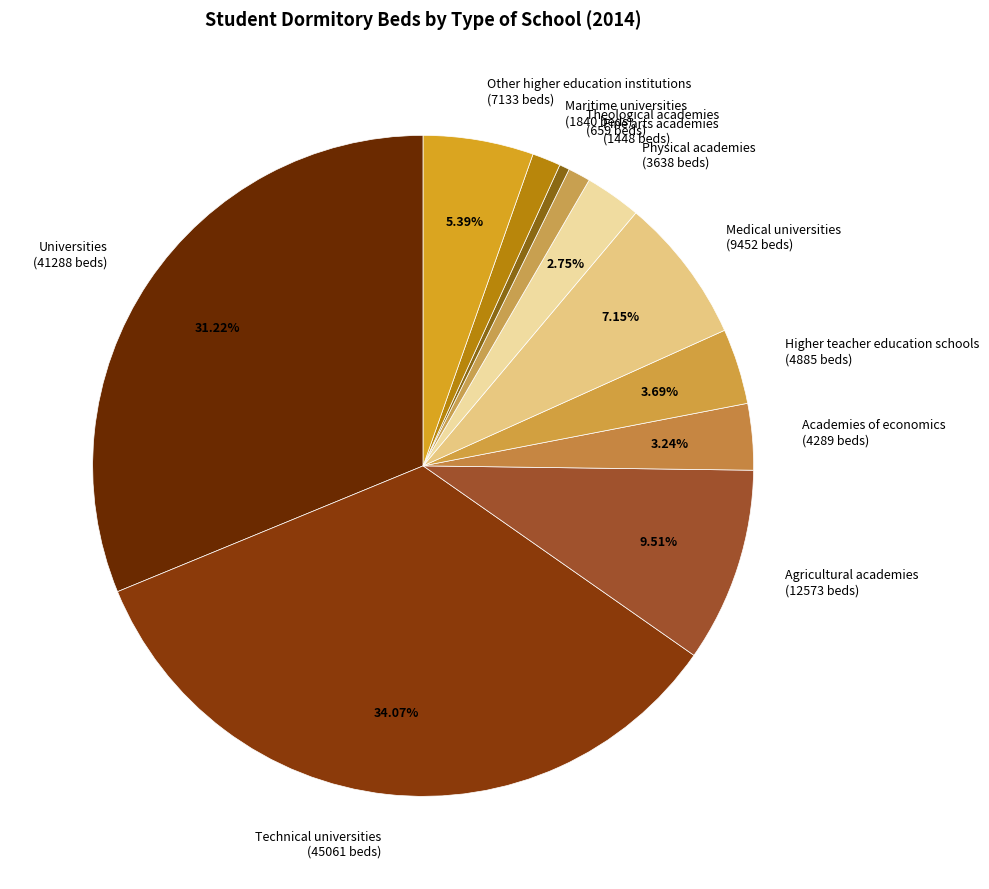

Count the number of slices in the pie.

11